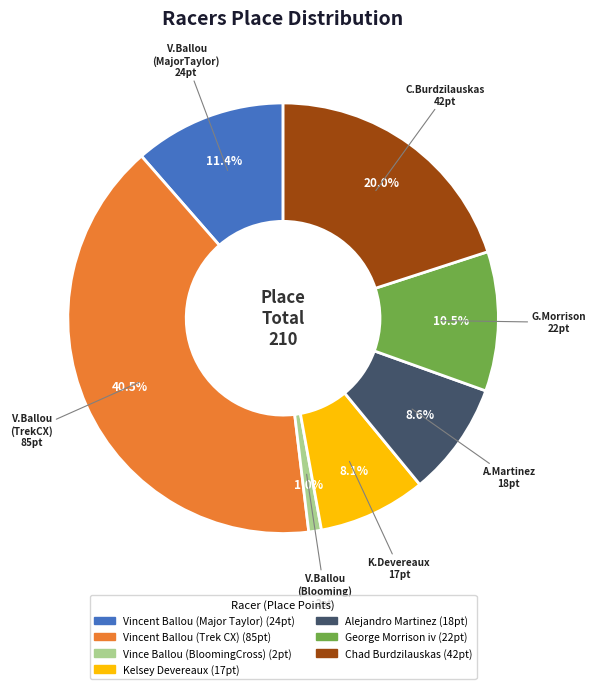

To the nearest percent, what is the average slice percentage?

14%